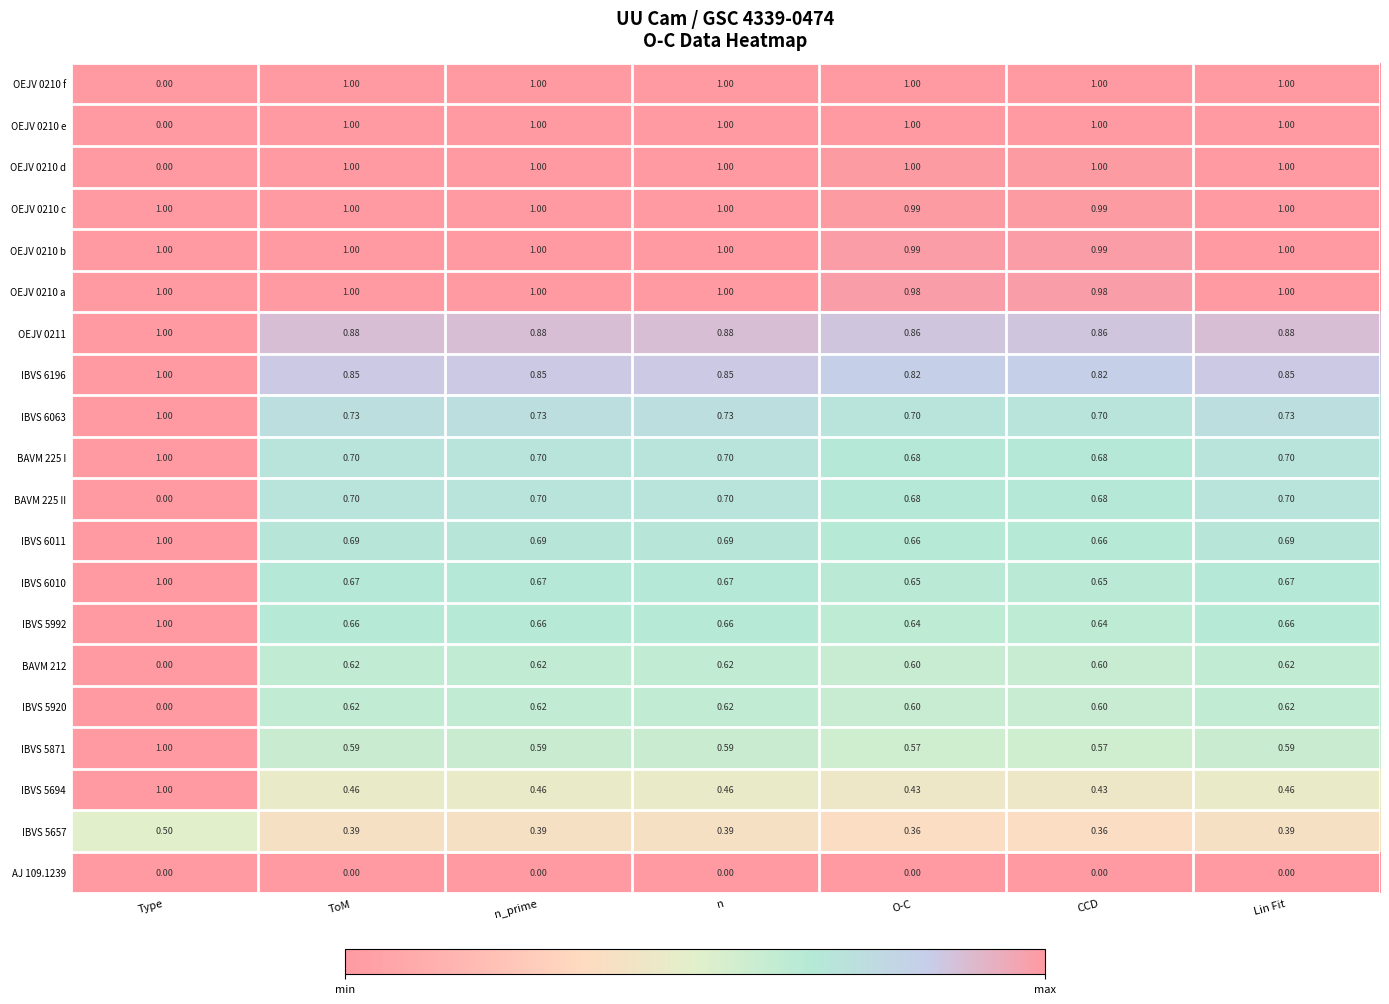

At which label is OEJV 0210 e closest to 0?

Type